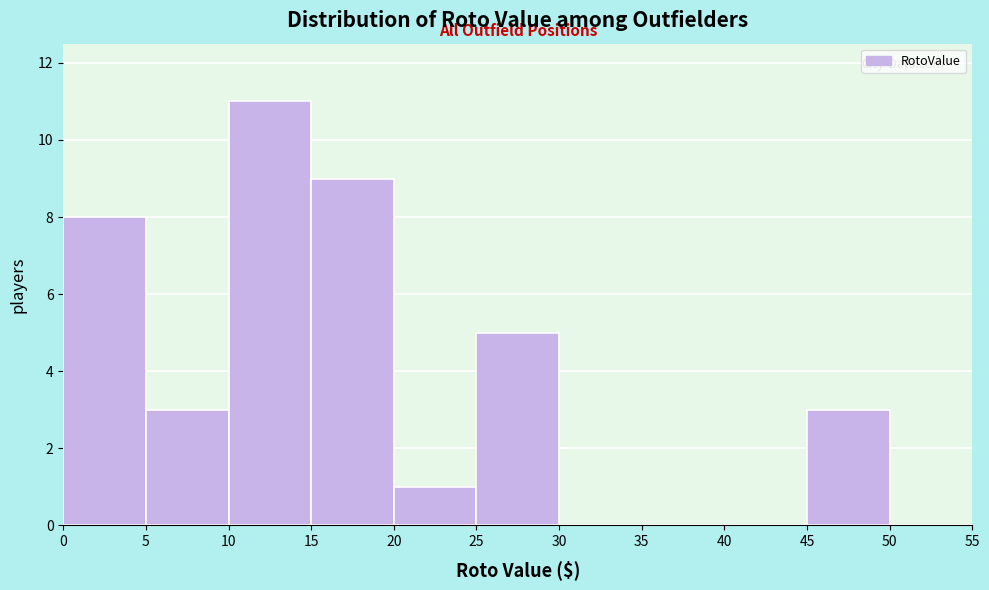

Which range on the x-axis has the tallest bar?

10 to 15